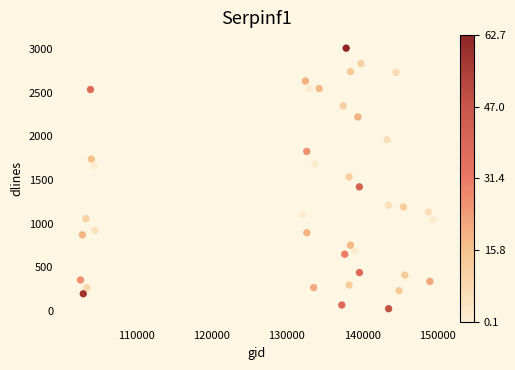

What is the range of Y values (max minus min)?

2985